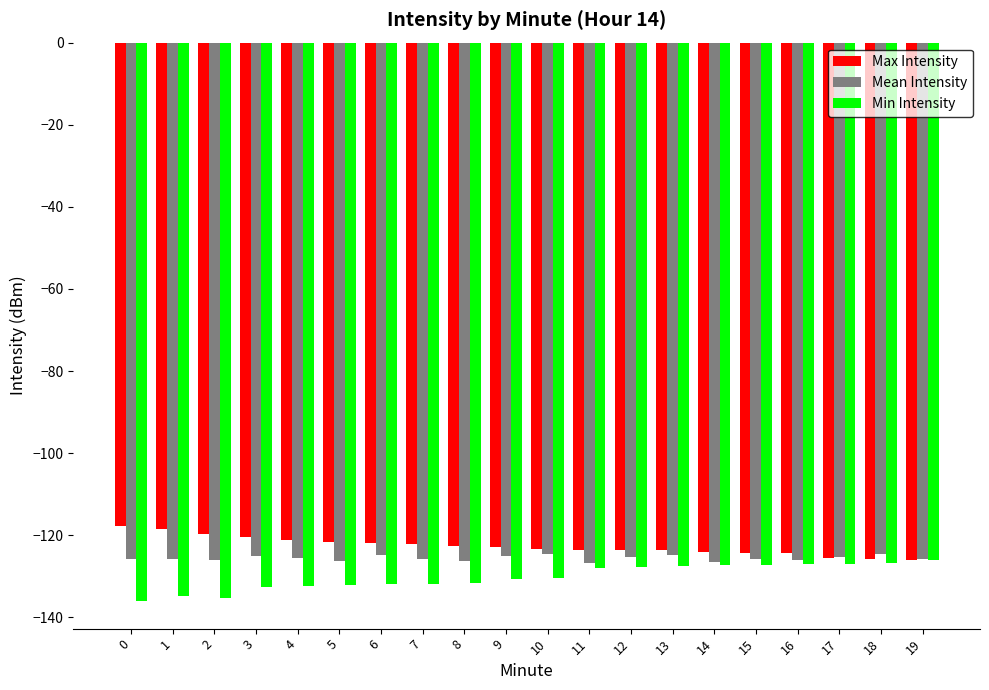

True or false: Mean Intensity has a value of -219.6 at 15.

False